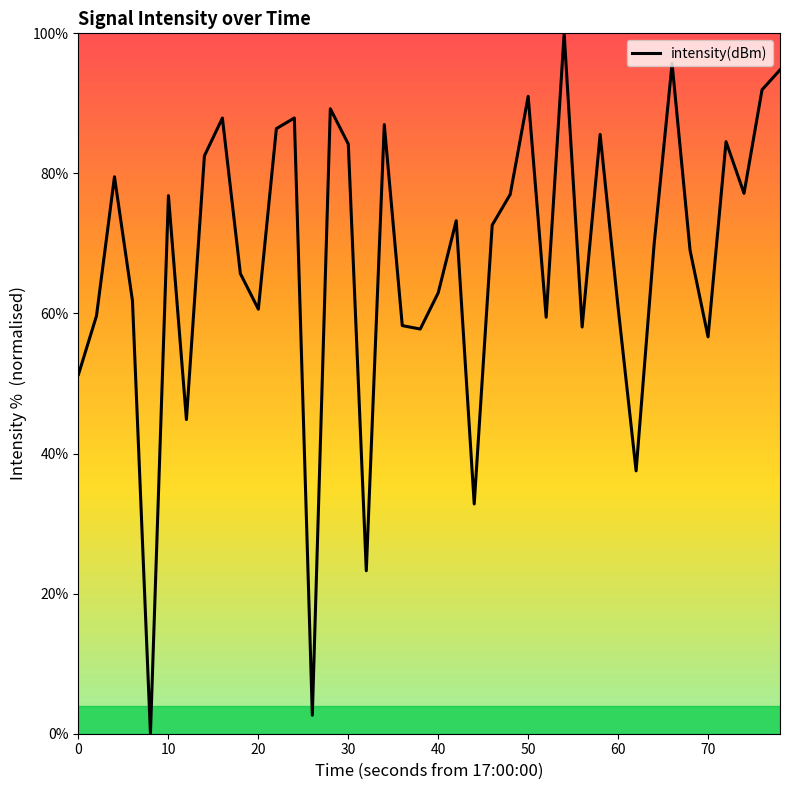

What is the average value?

67.5